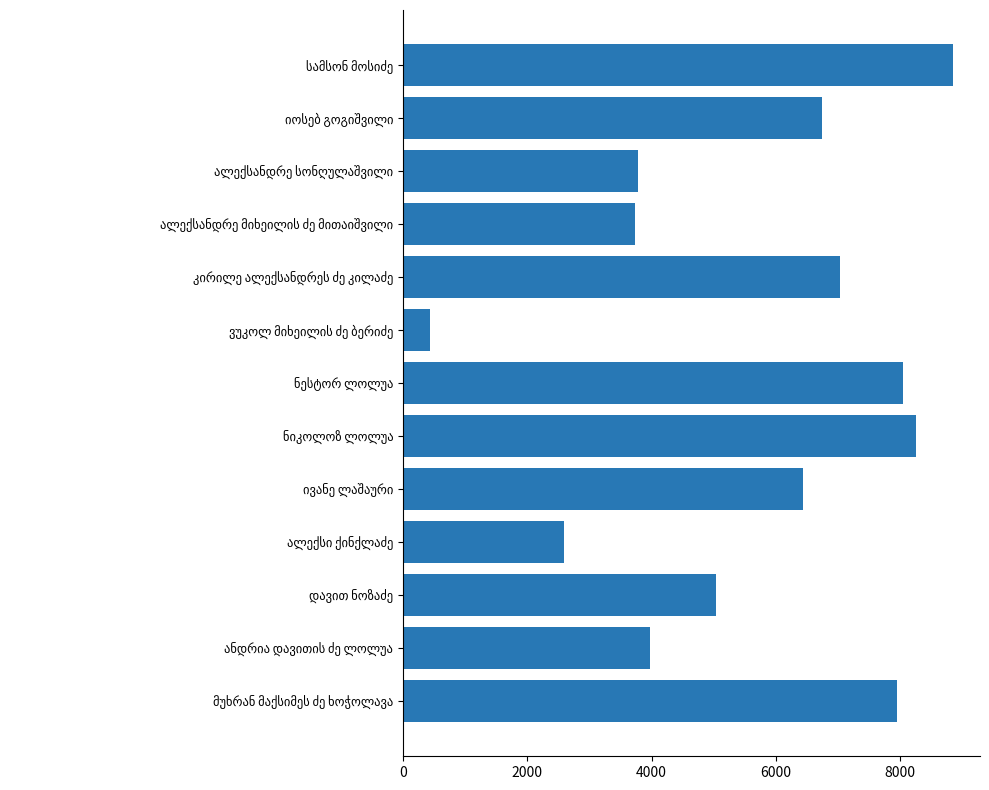

What is the smallest value displayed?

438